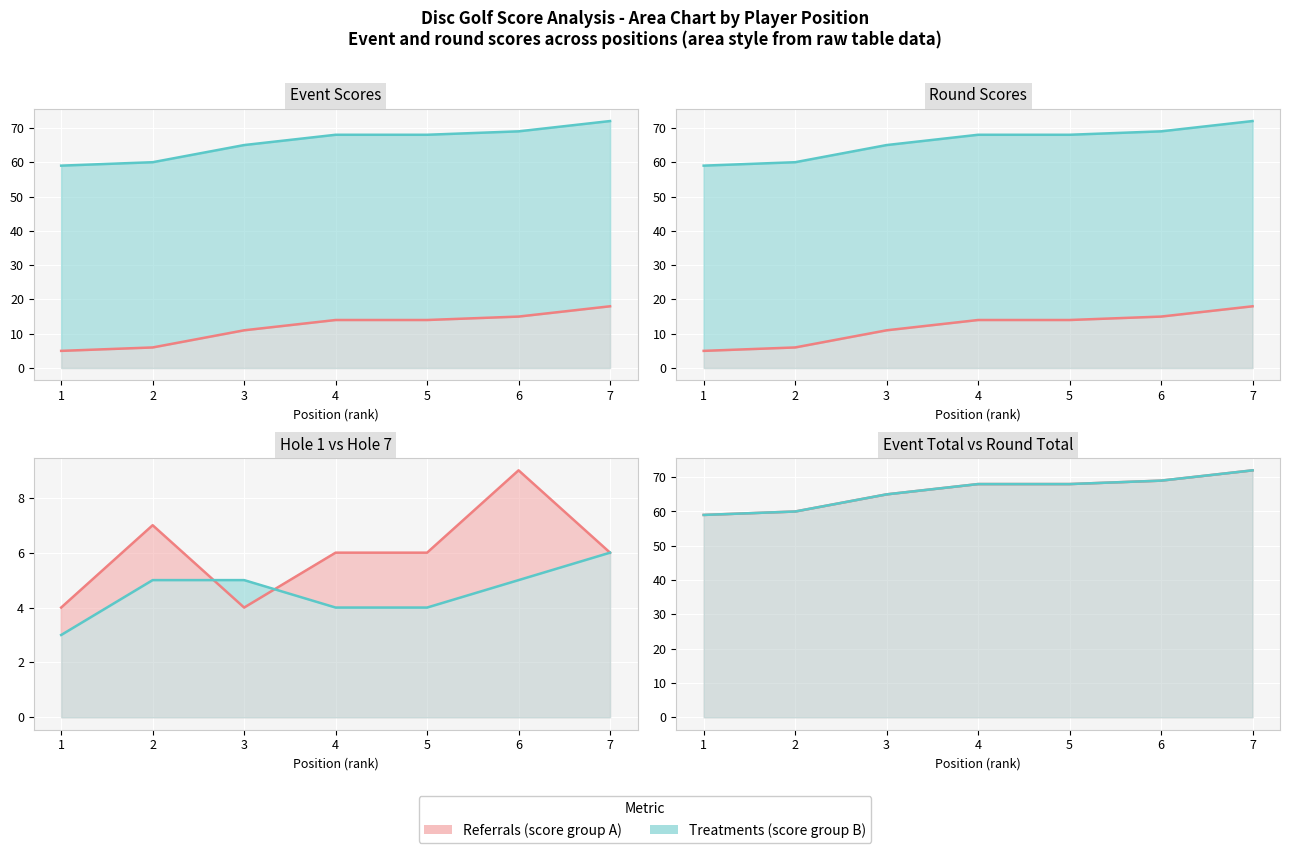

Does the chart display data point markers on the line(s)?

No